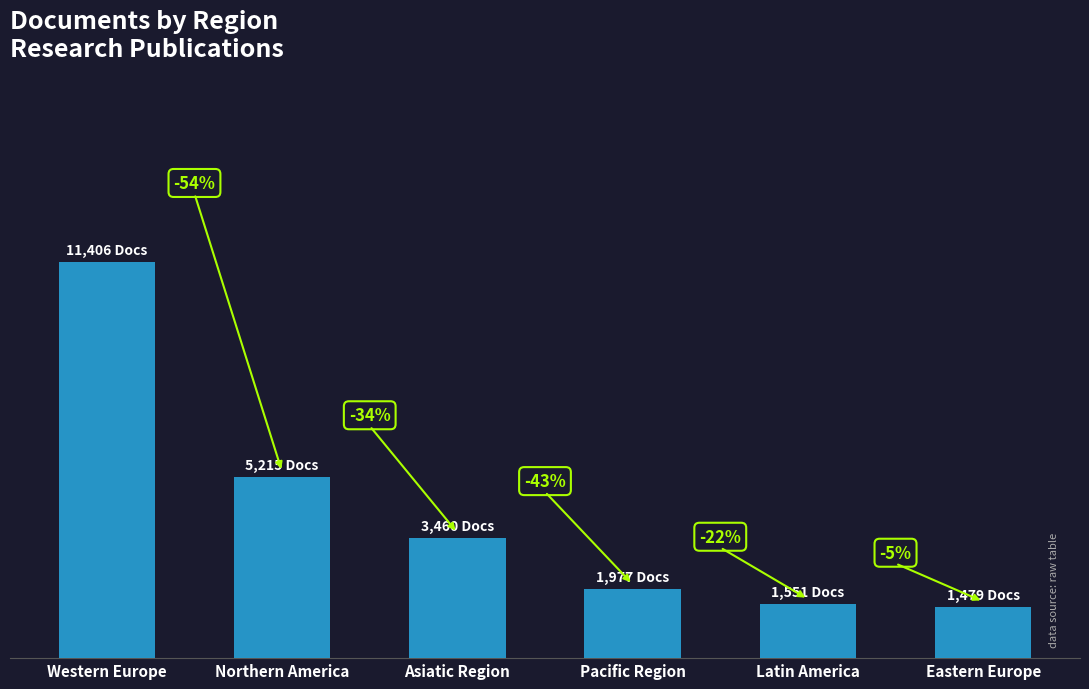

What is the ratio of the value at Asiatic Region to the value at Eastern Europe?

2.3